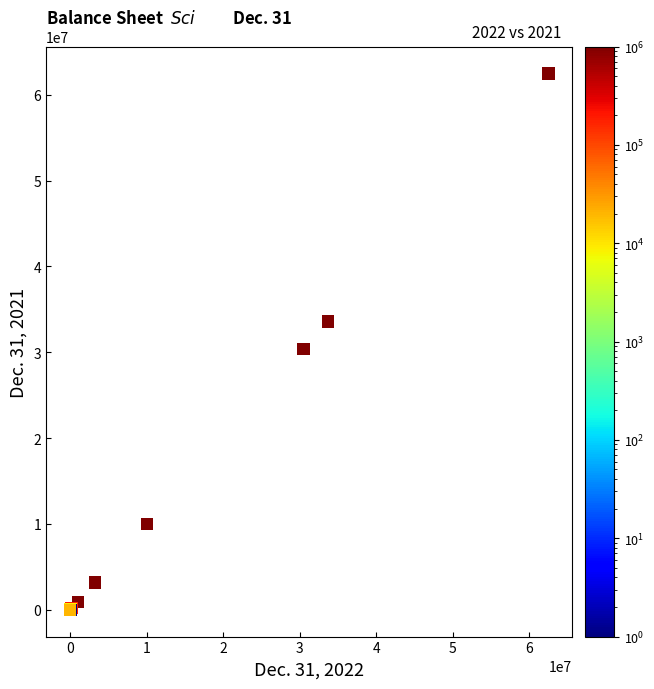

What Y value in the scatter plot is closest to 31248289?

30407261.0